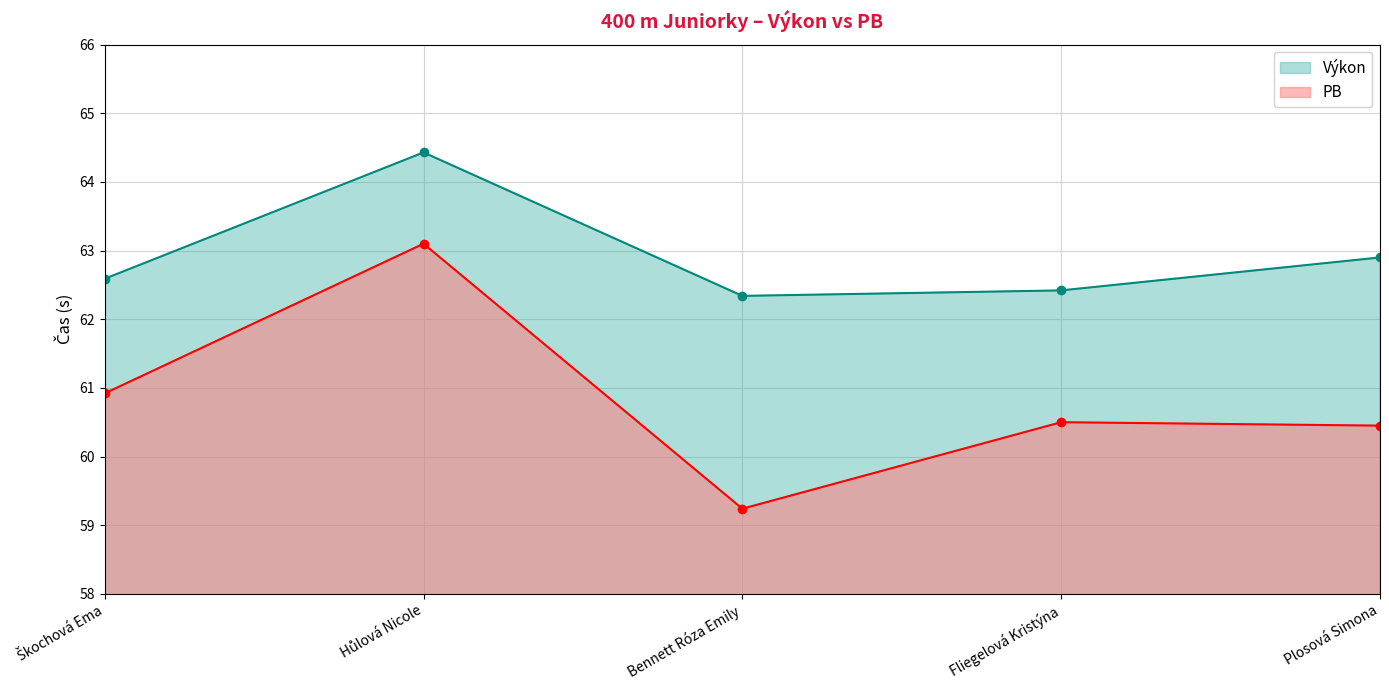

At which label is Výkon closest to 63?

Plosová Simona